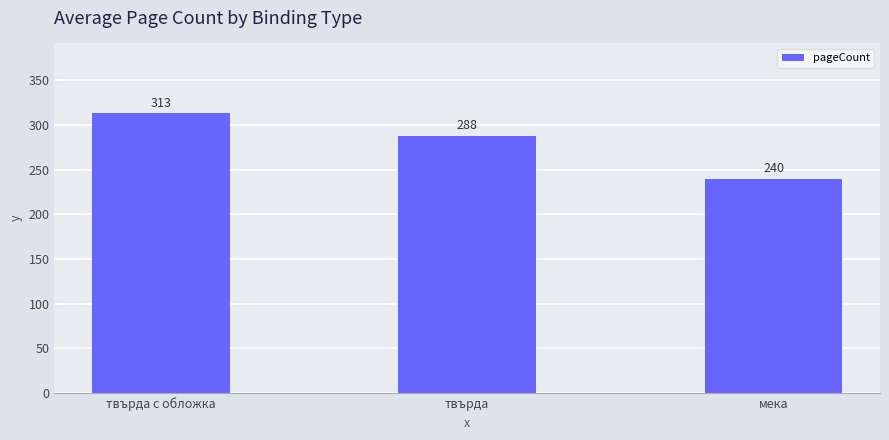

What is the change in value from твърда to мека?

-48